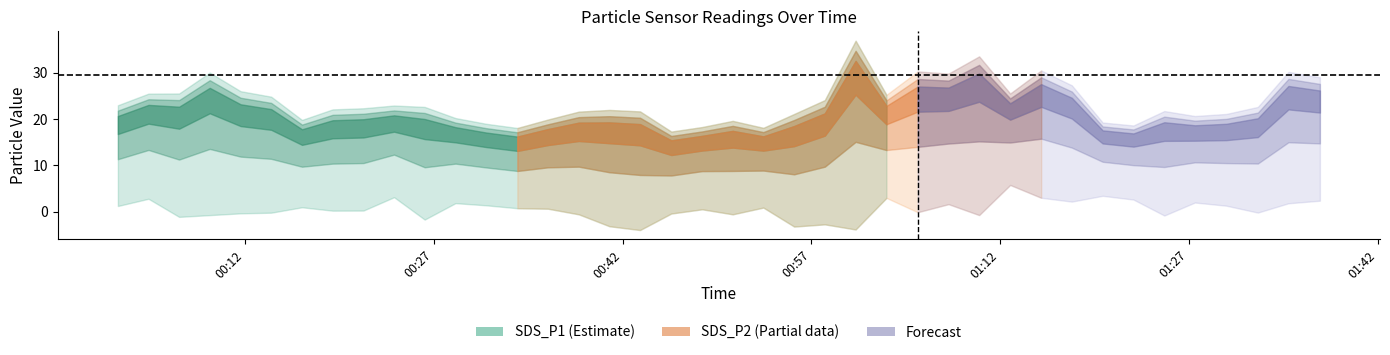

What is the value of the SDS_P1 point at the 19th from the left?

21.7